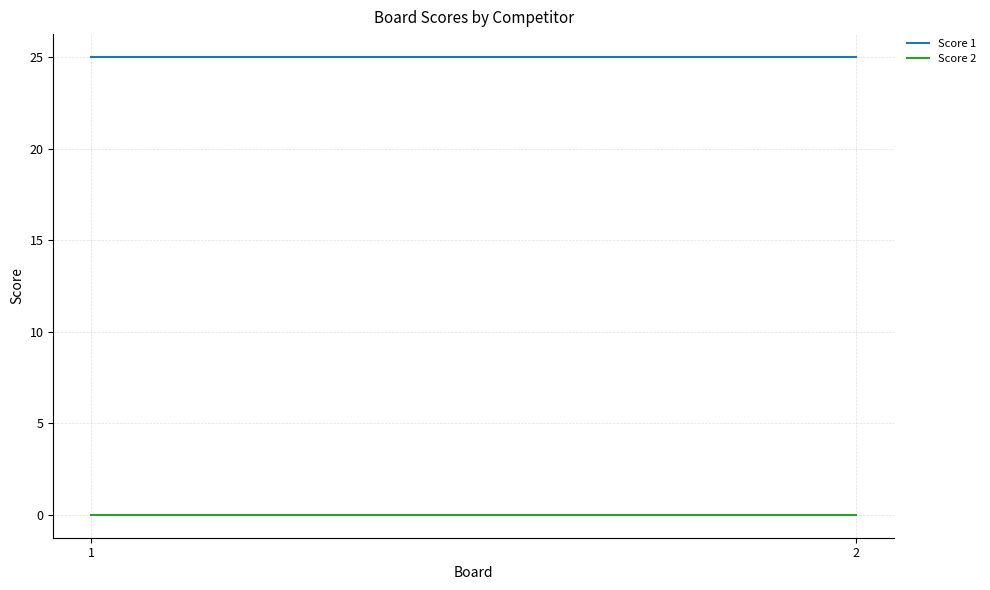

Which category has the lowest value in the Score 2 series?

1